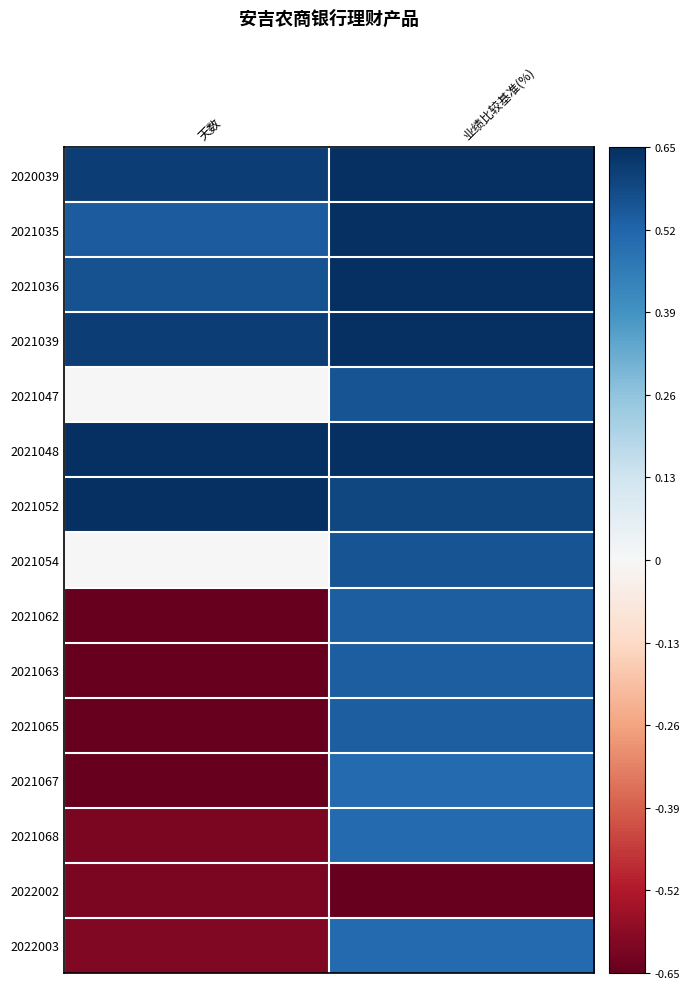

What is the total value across all series at 天数?

-1.2